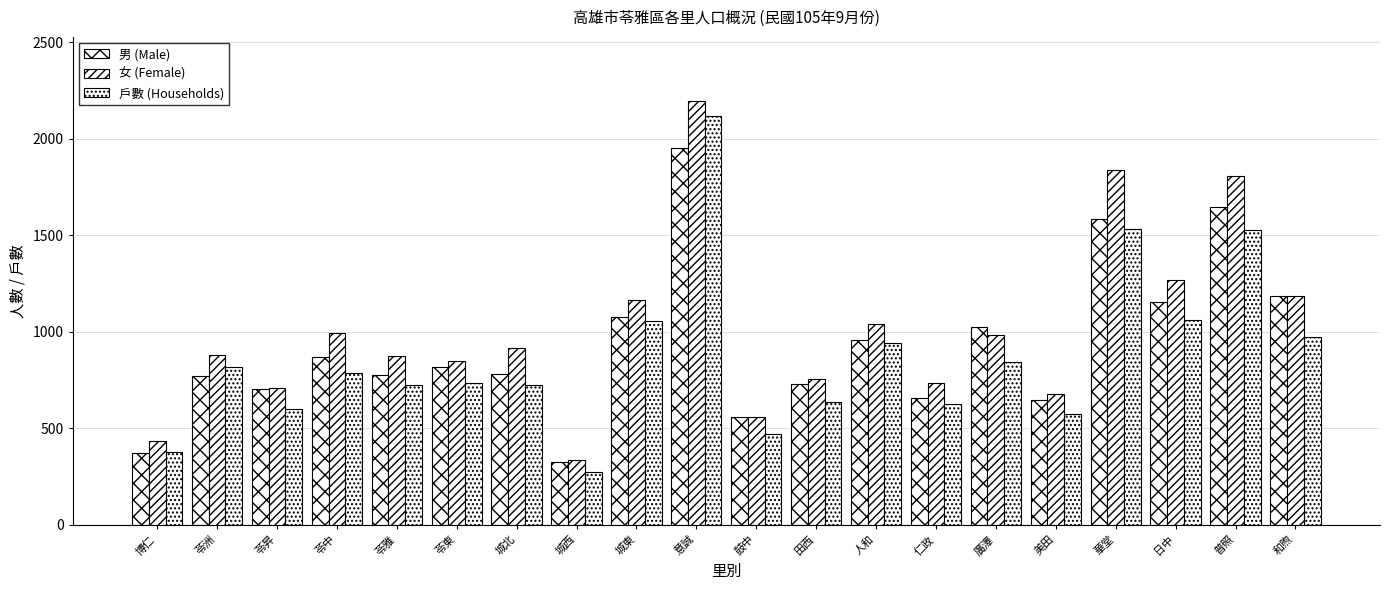

How many bars are there in each group?

3